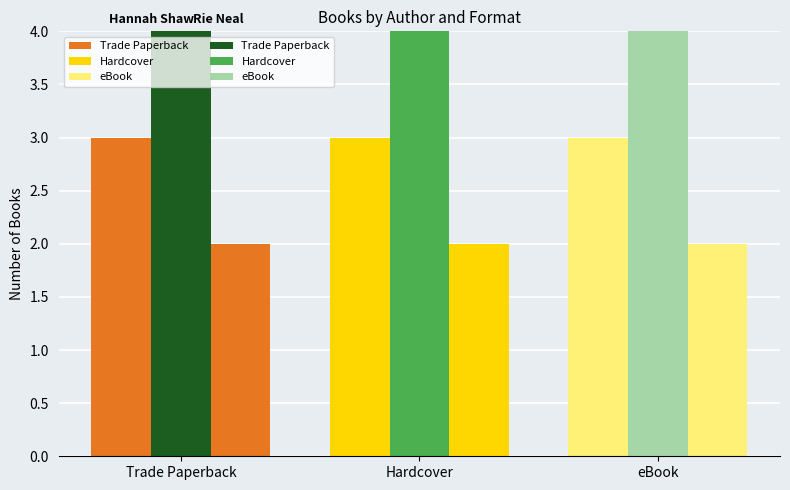

What position from the left is Hardcover?

2